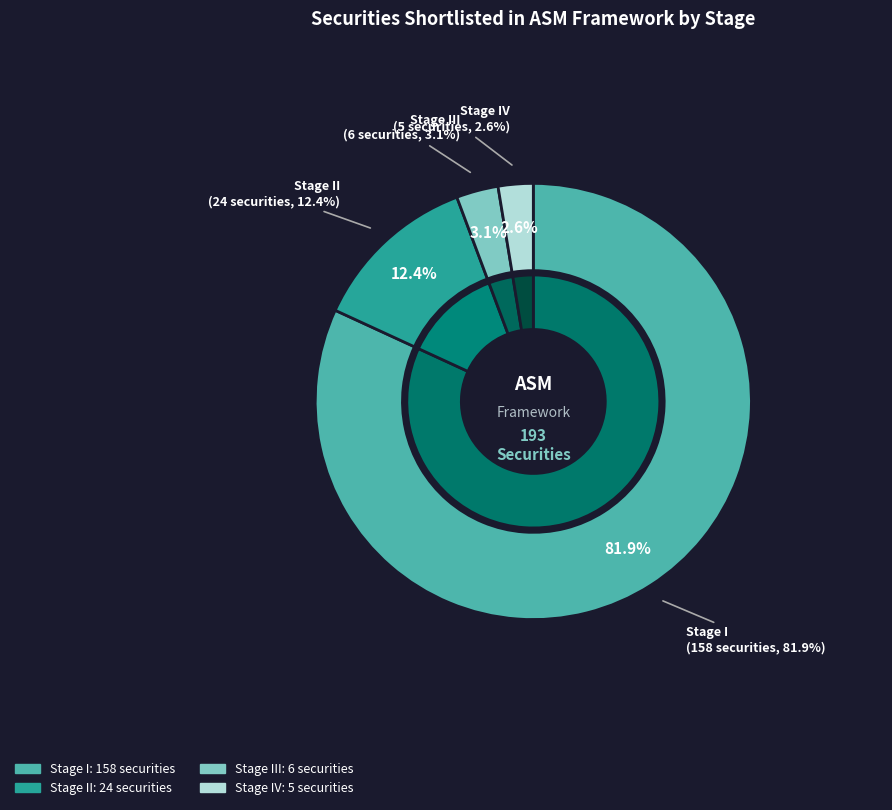

Which slice represents more than half of the pie?

I